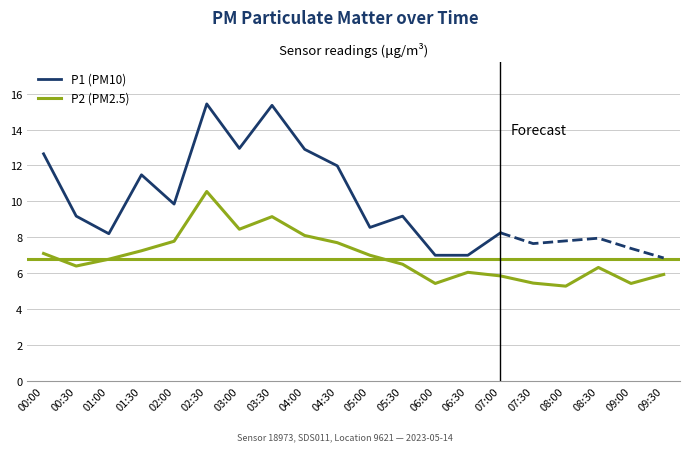

Where is the first local minimum?

00:30